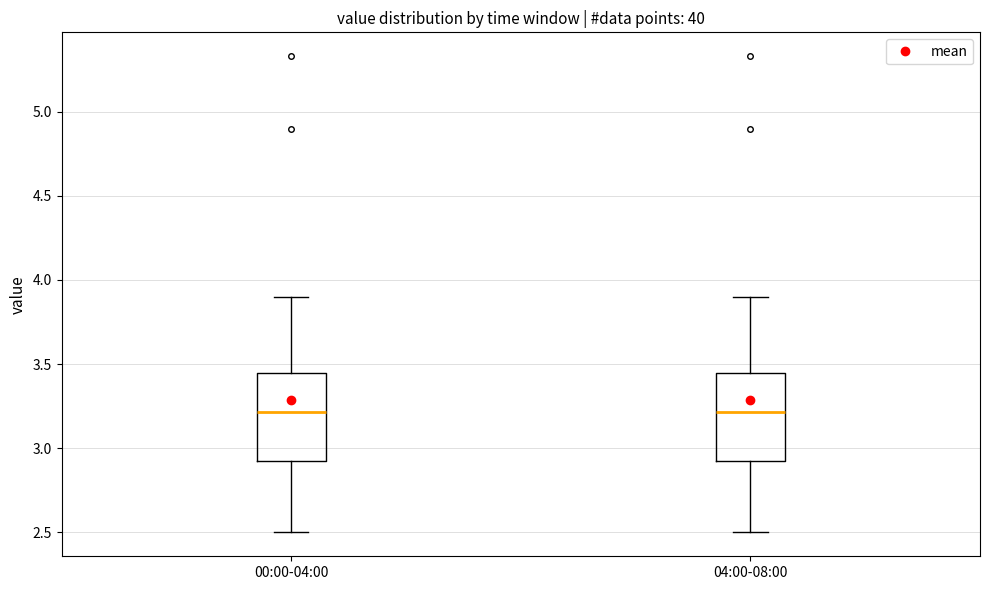

Where does the median line of the box for 04:00-08:00 sit on the y-axis? The values are not printed on the chart, so give them approximately, as read against the axis.

3.20